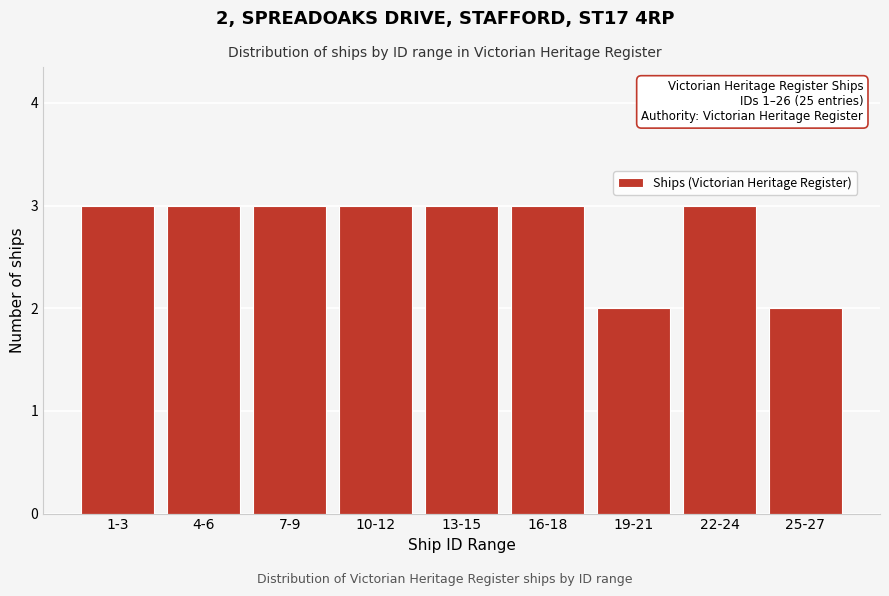

Reading right to left, what are all the values shown in this chart?

25-27=2	22-24=3	19-21=2	16-18=3	13-15=3	10-12=3	7-9=3	4-6=3	1-3=3